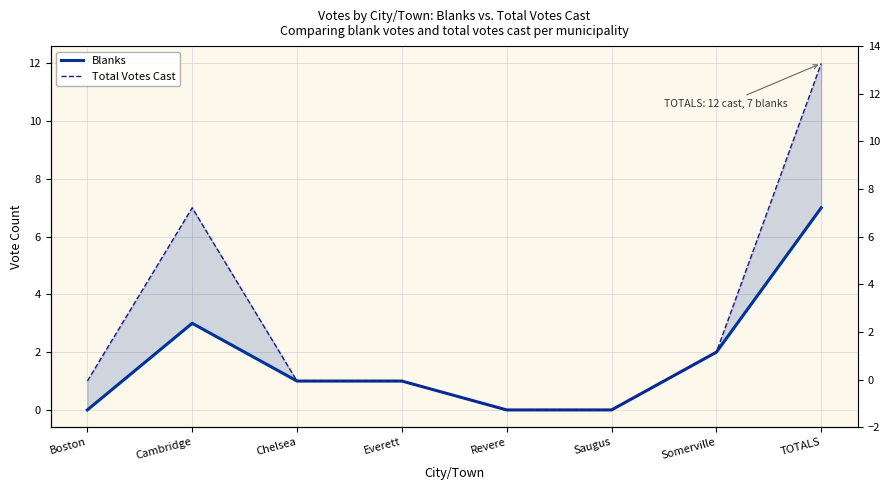

What value does the Total Votes Cast series have at TOTALS, to the nearest 5?

10